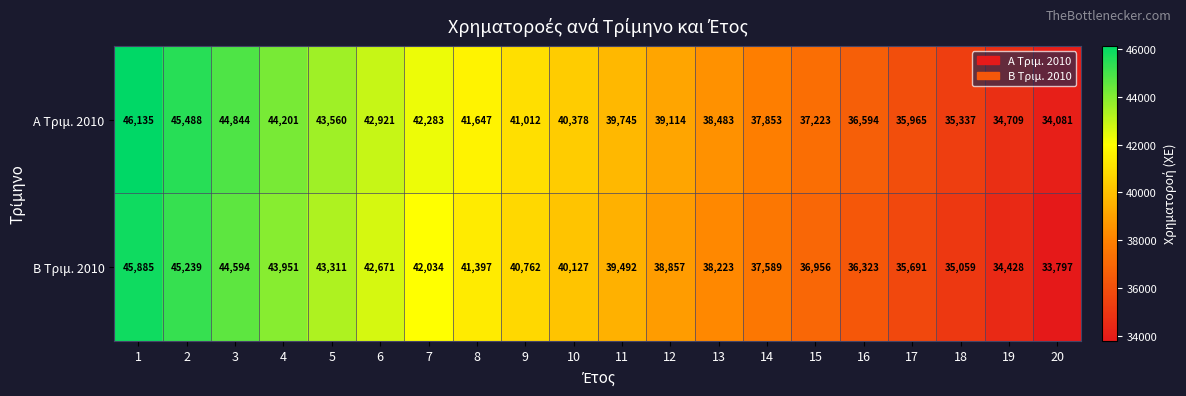

What is the difference between the highest and lowest values at 7?

249